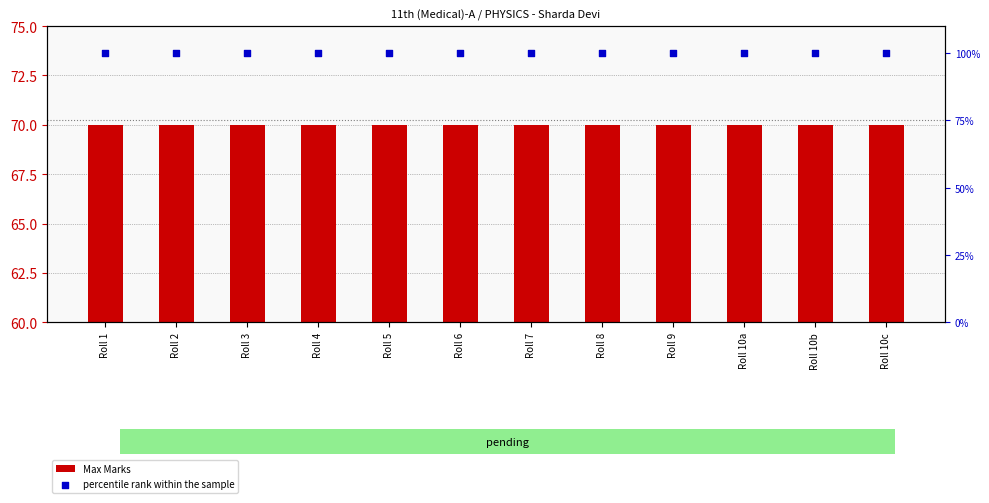

Which series has the largest total across all categories?

percentile rank within the sample